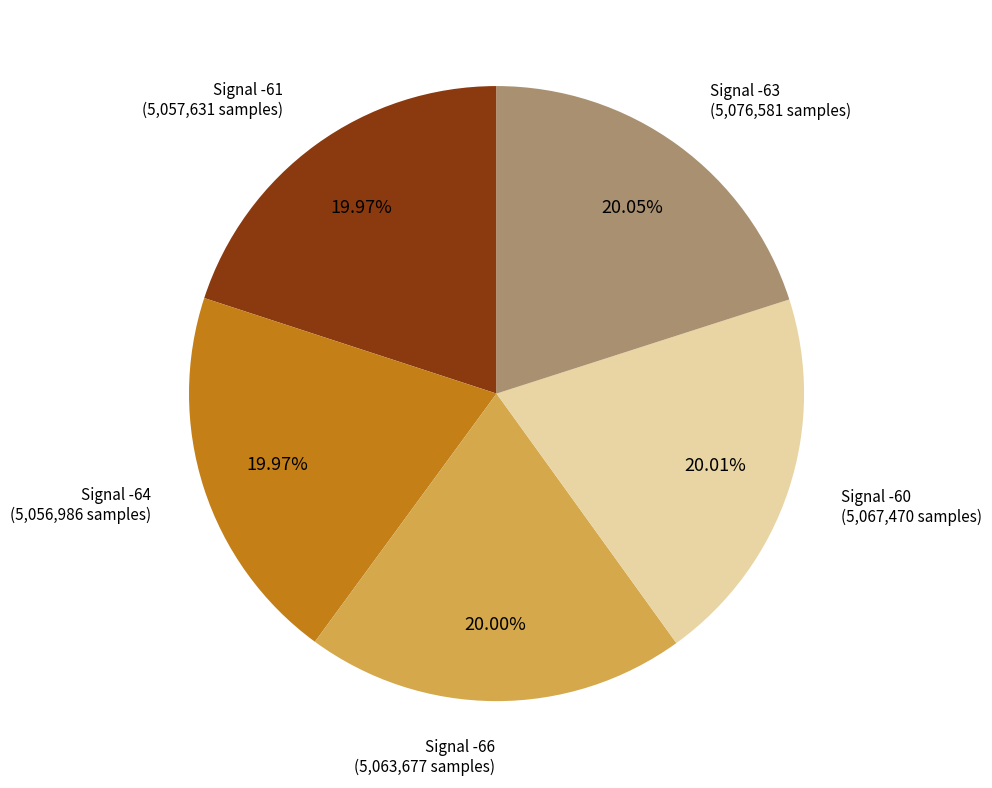

Is there any slice that represents more than half of the pie?

No